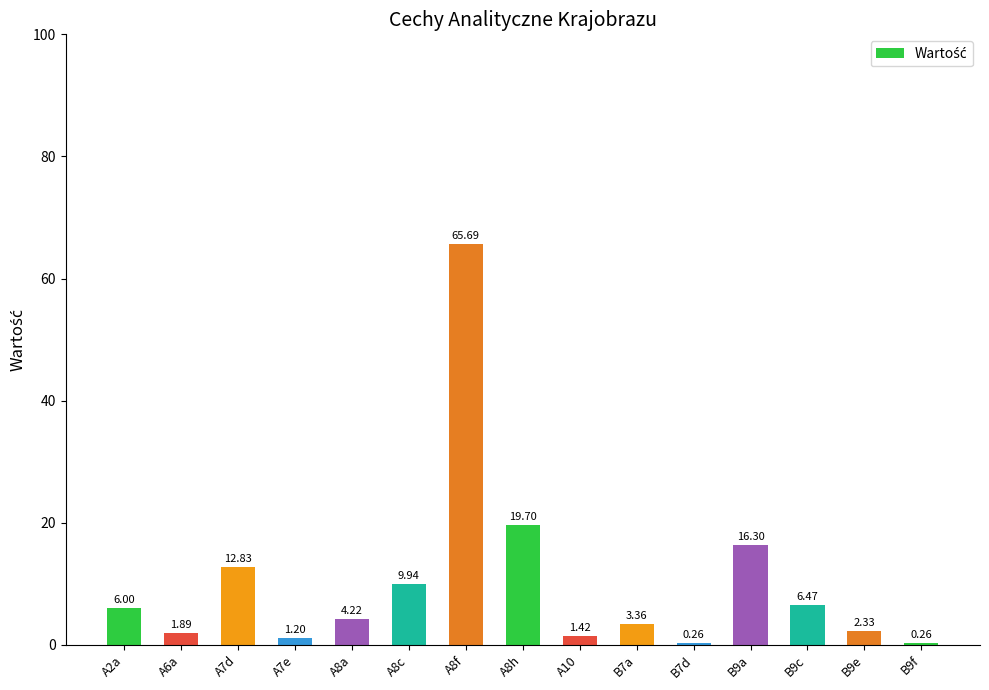

What is the sum of the values at A7e and A7d?

14.0